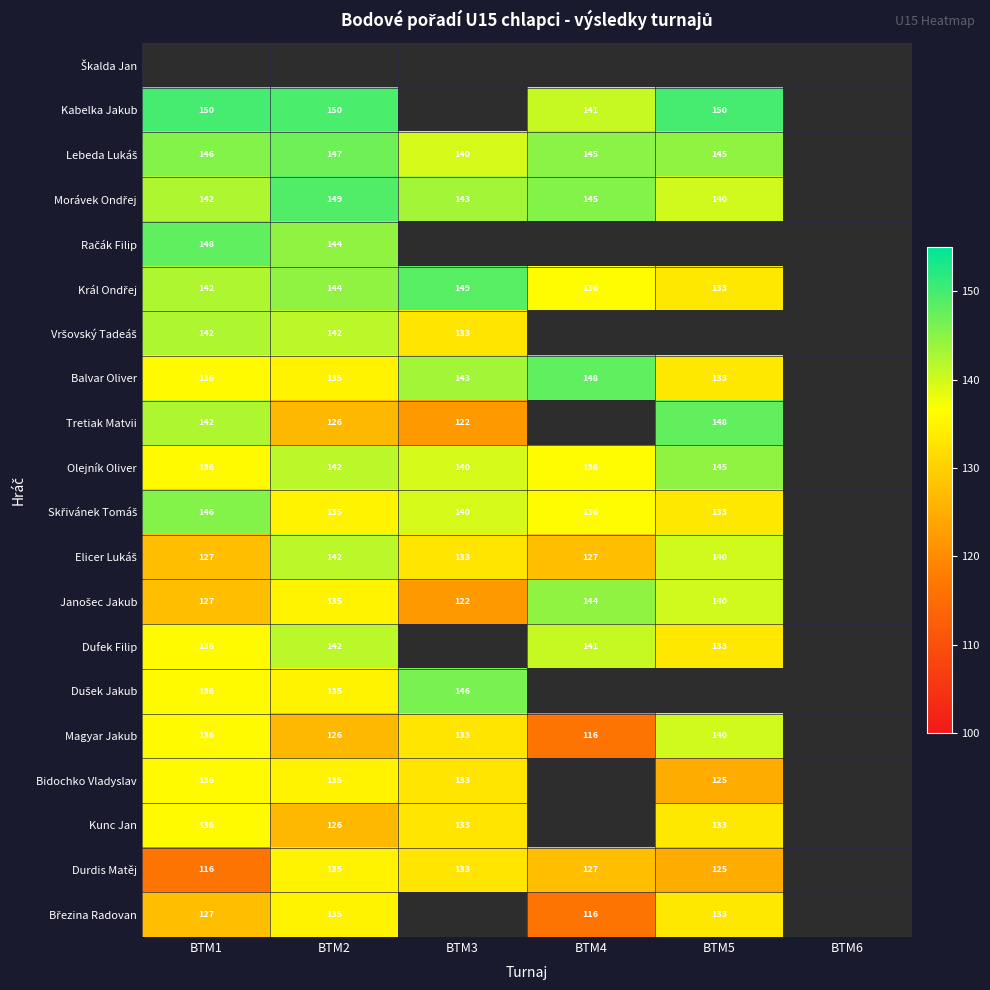

Is it true that Tretiak Matvii equals 52 at BTM5?

False